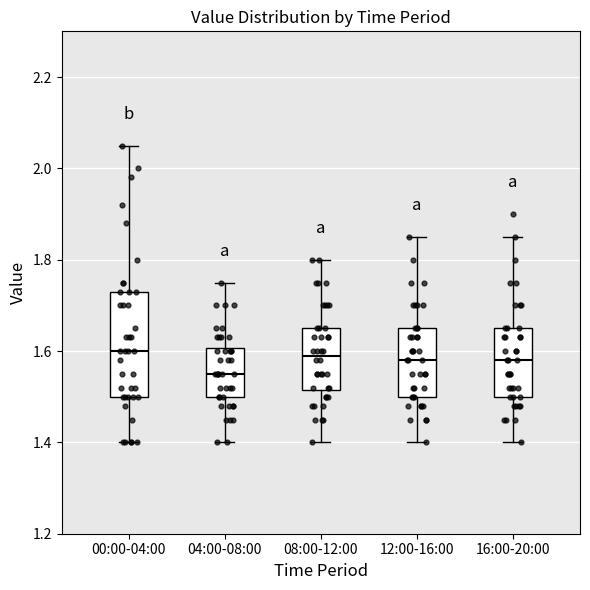

Where is the lower edge of the box for 00:00-04:00 on the y-axis? The values are not printed on the chart, so give them approximately, as read against the axis.

1.50